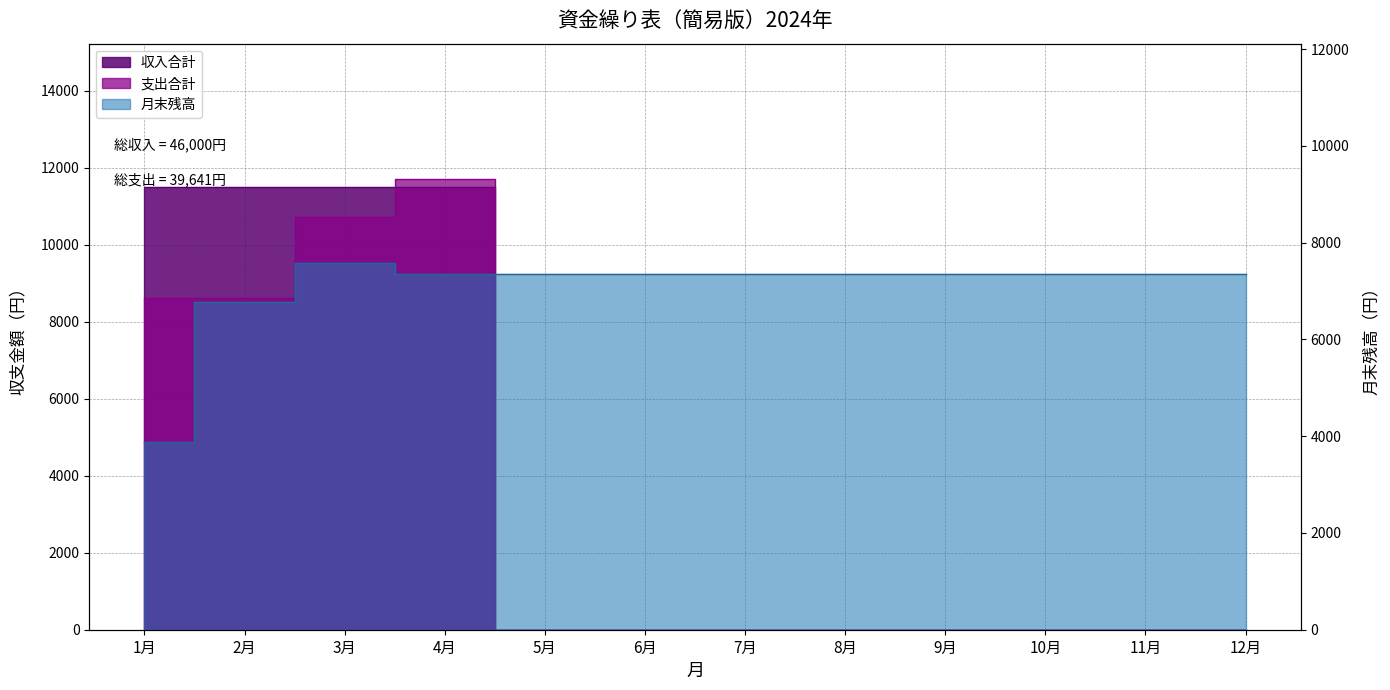

True or false: 支出合計 has more than 1 points higher than both neighbors.

False